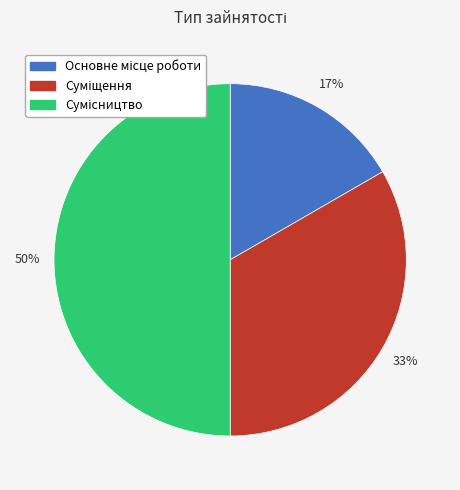

To the nearest percent, what is the difference between the largest and smallest slice percentages?

33%